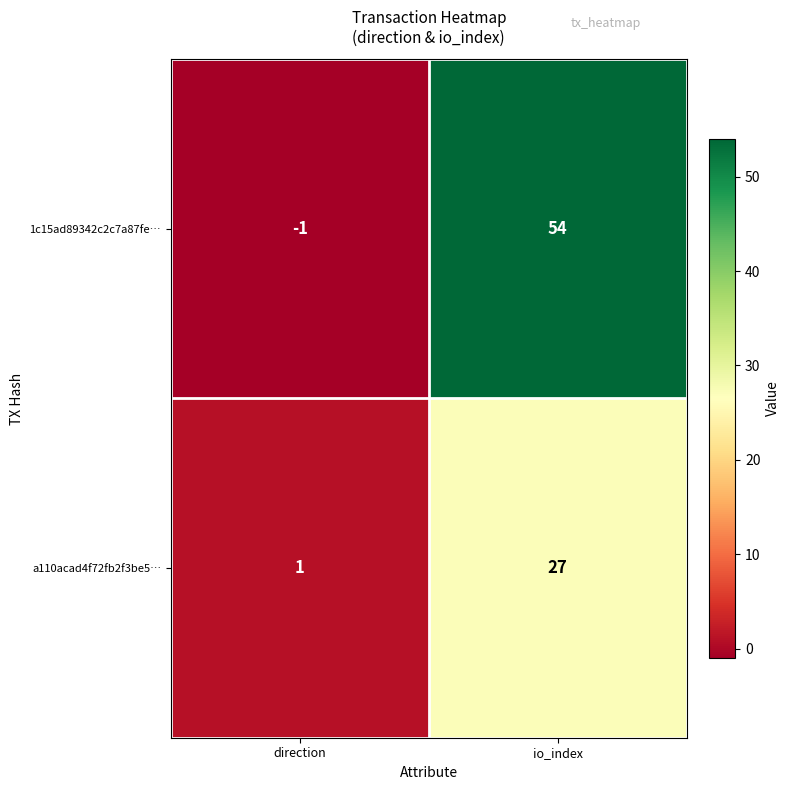

List the series in order of their overall mean, highest first.

1c15ad89342c2c7a87fe…, a110acad4f72fb2f3be5…